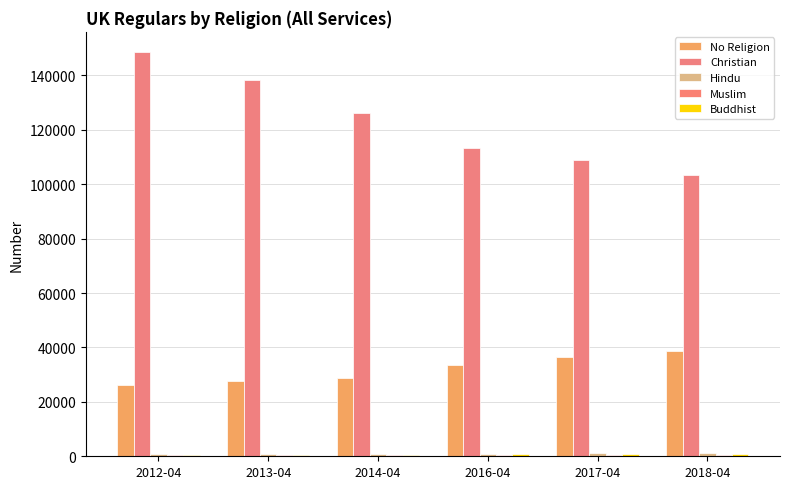

What is the label of the 4th bar from the right?

2014-04